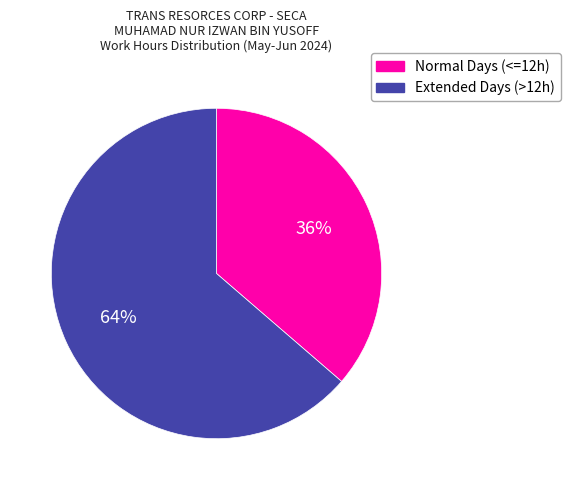

To the nearest percent, what is the average slice percentage?

50%